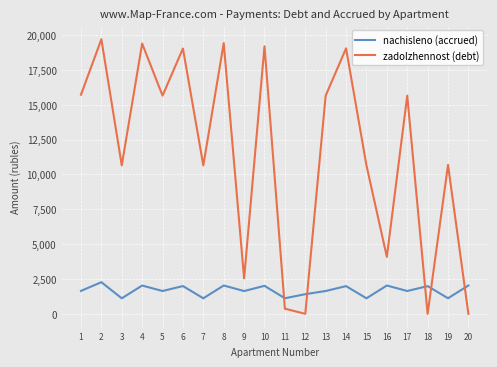

What is the difference between the highest and lowest values at 8?

17391.1